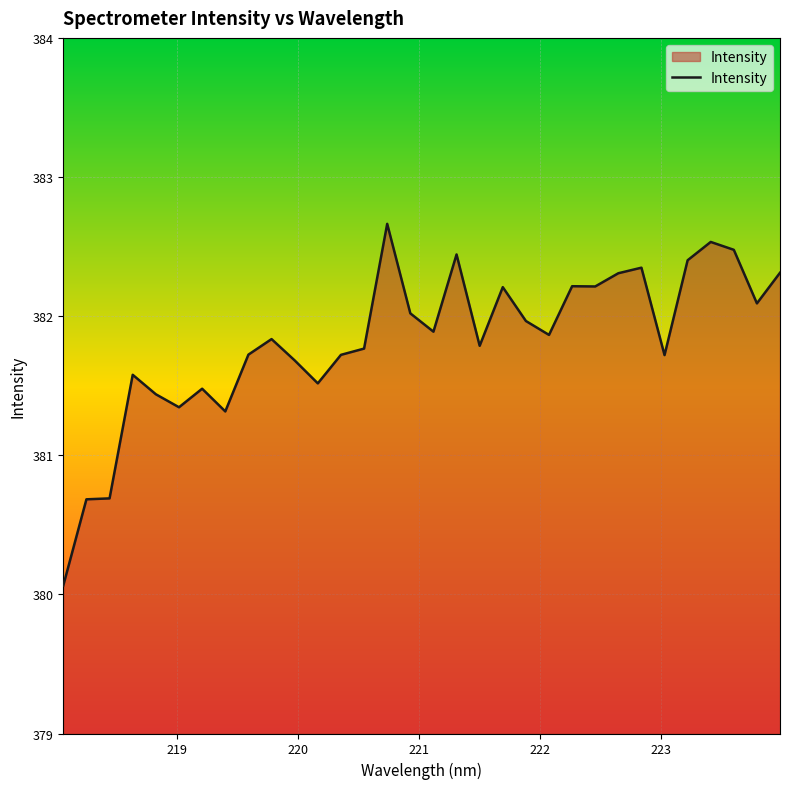

What is the smallest value displayed?

380.1